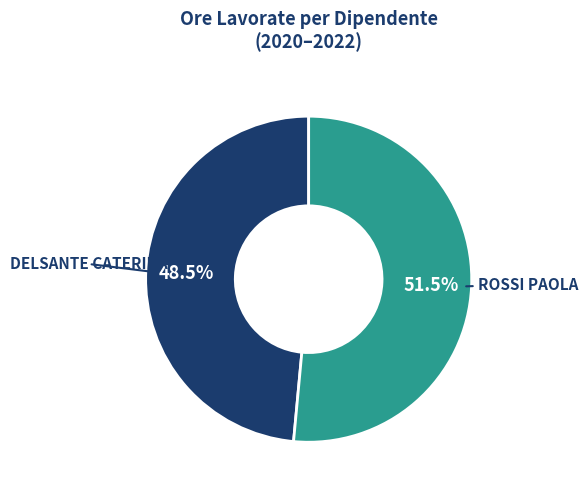

Is there a majority slice in this chart?

Yes